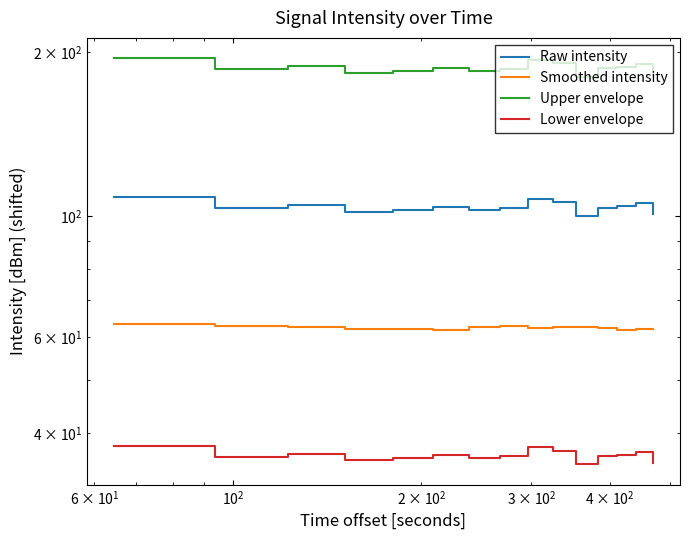

Which series has the largest total across all categories?

Upper envelope